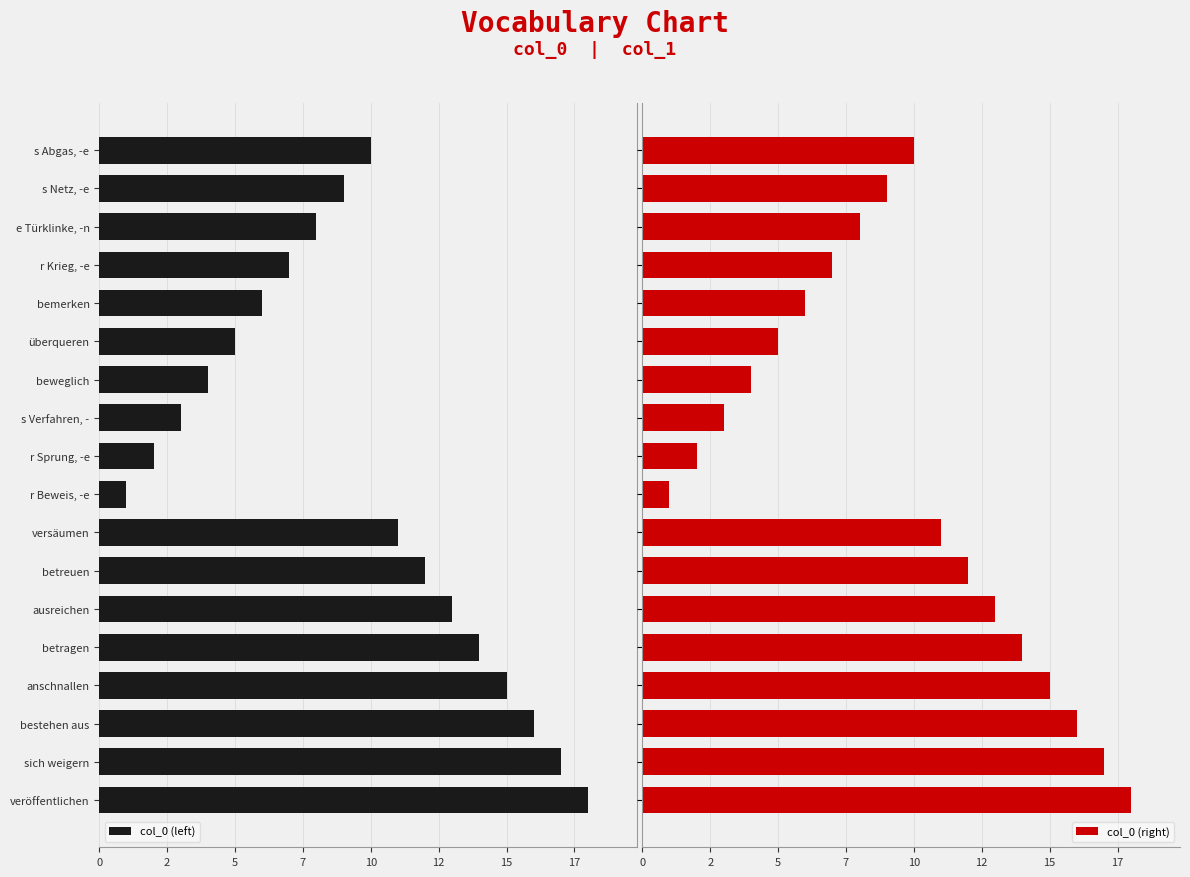

What is the sum of the col_0 (right) values at anschnallen and versäumen?

26